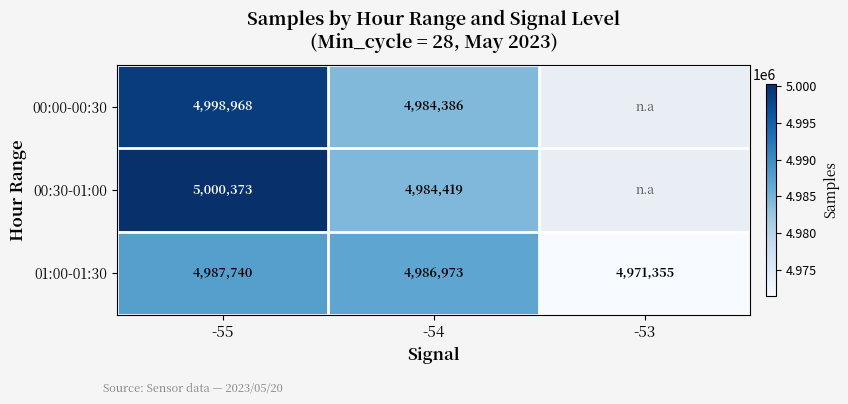

Is the value of 00:30-01:00 at -54 greater than the value of 00:00-00:30 at -54?

Yes